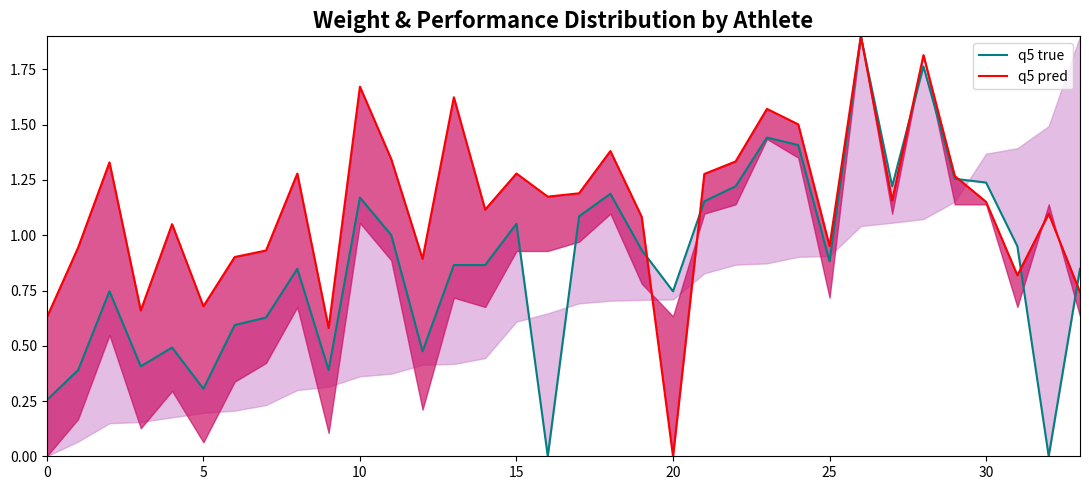

What is the value of the q5 true point at the 15th from the left?

0.9